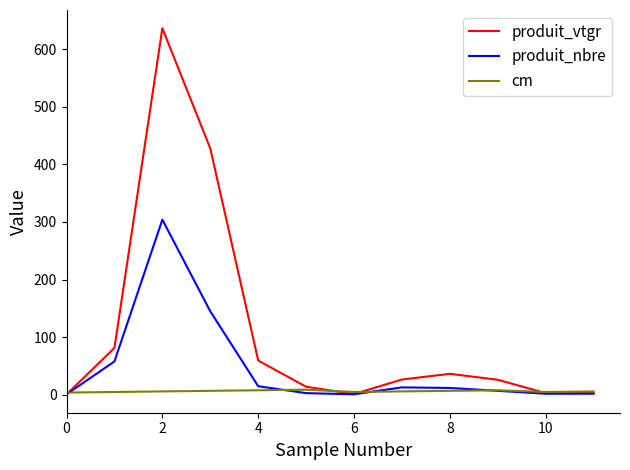

Which series has the widest spread of values?

produit_vtgr